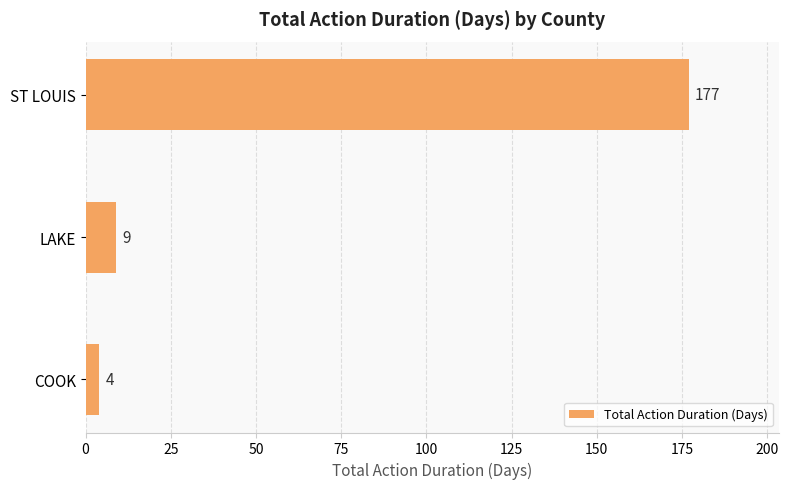

List the labels in order of value, largest first.

ST LOUIS, LAKE, COOK